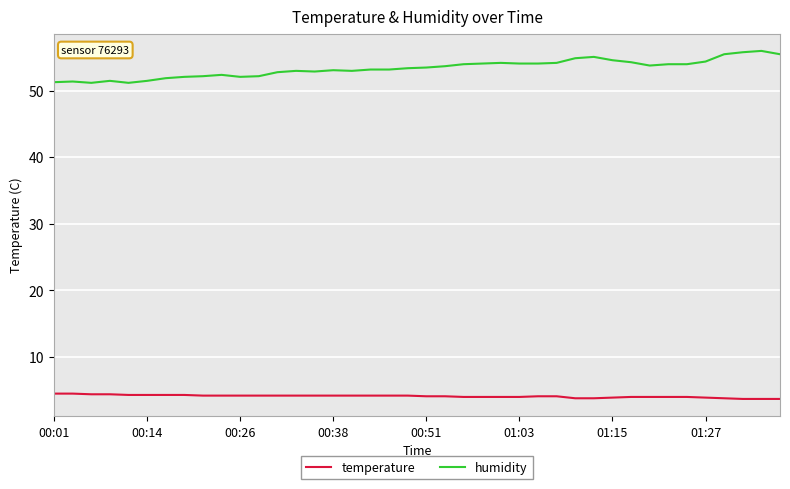

How many lines are shown in the chart?

2